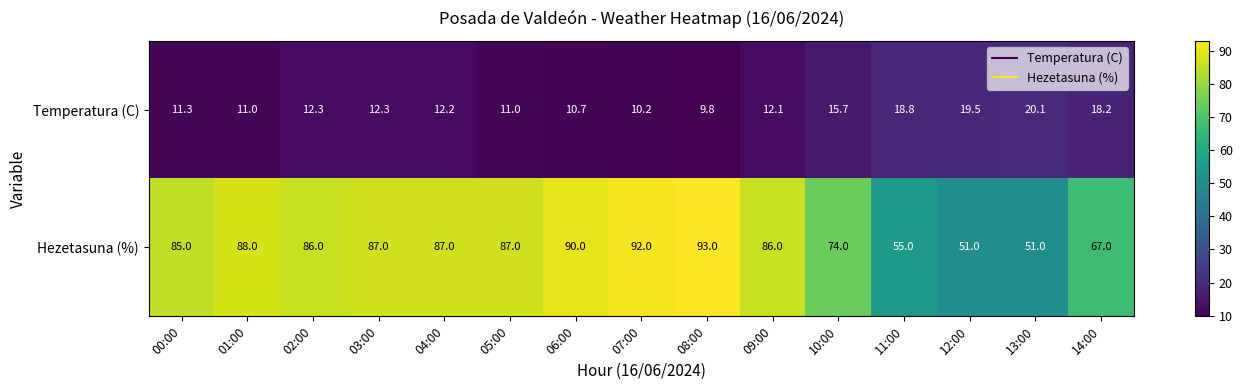

What is the spread (max minus min) of values at 06:00?

79.3